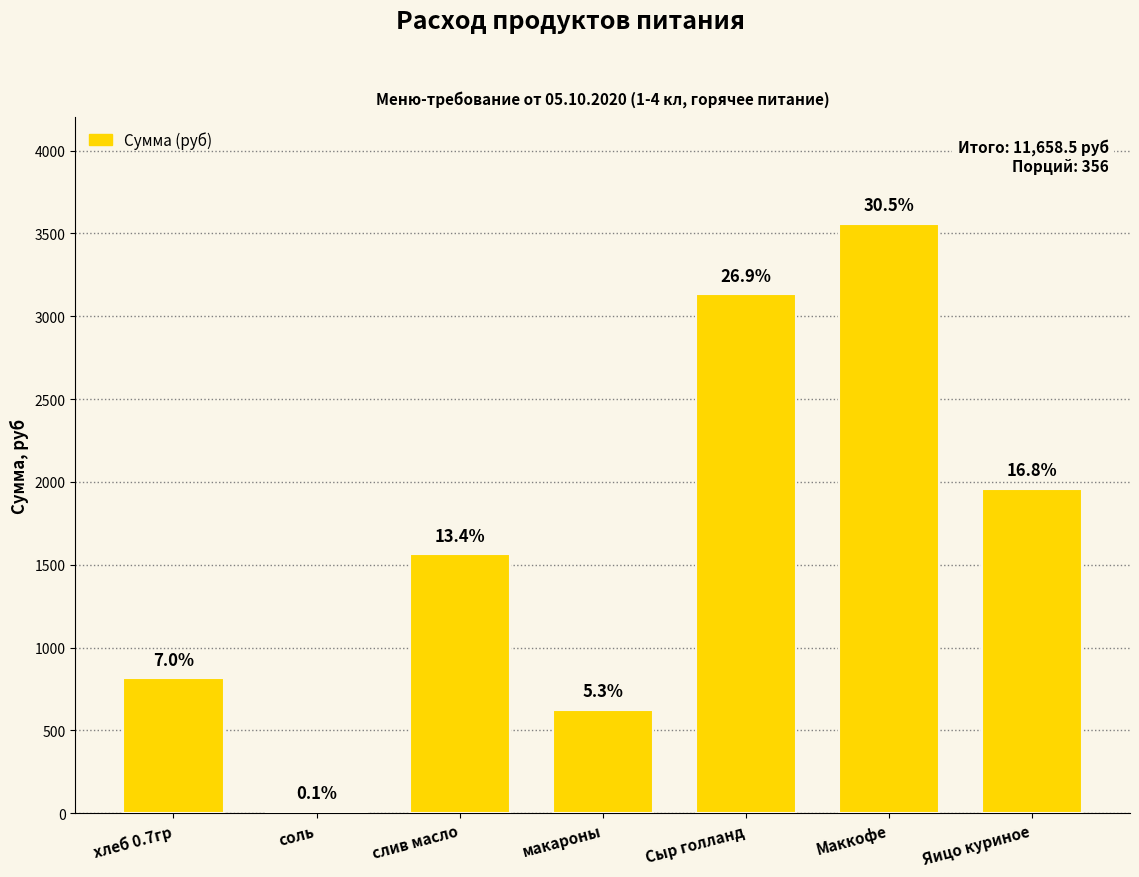

Is it true that the value at слив масло is 695.7?

False